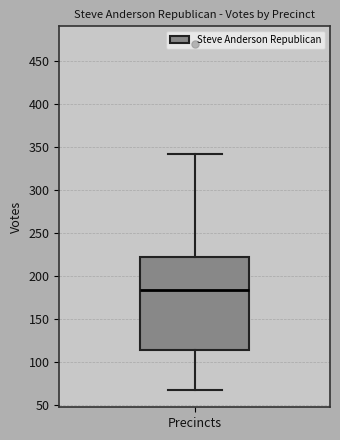

Transcribe this box plot: give where the median line is, the range the box spans, and where the two whiskers end, as read against the y-axis. The values are not printed on the chart, so give them approximately, as read against the axis.

median 185, box 115 to 220, whiskers 65 to 340